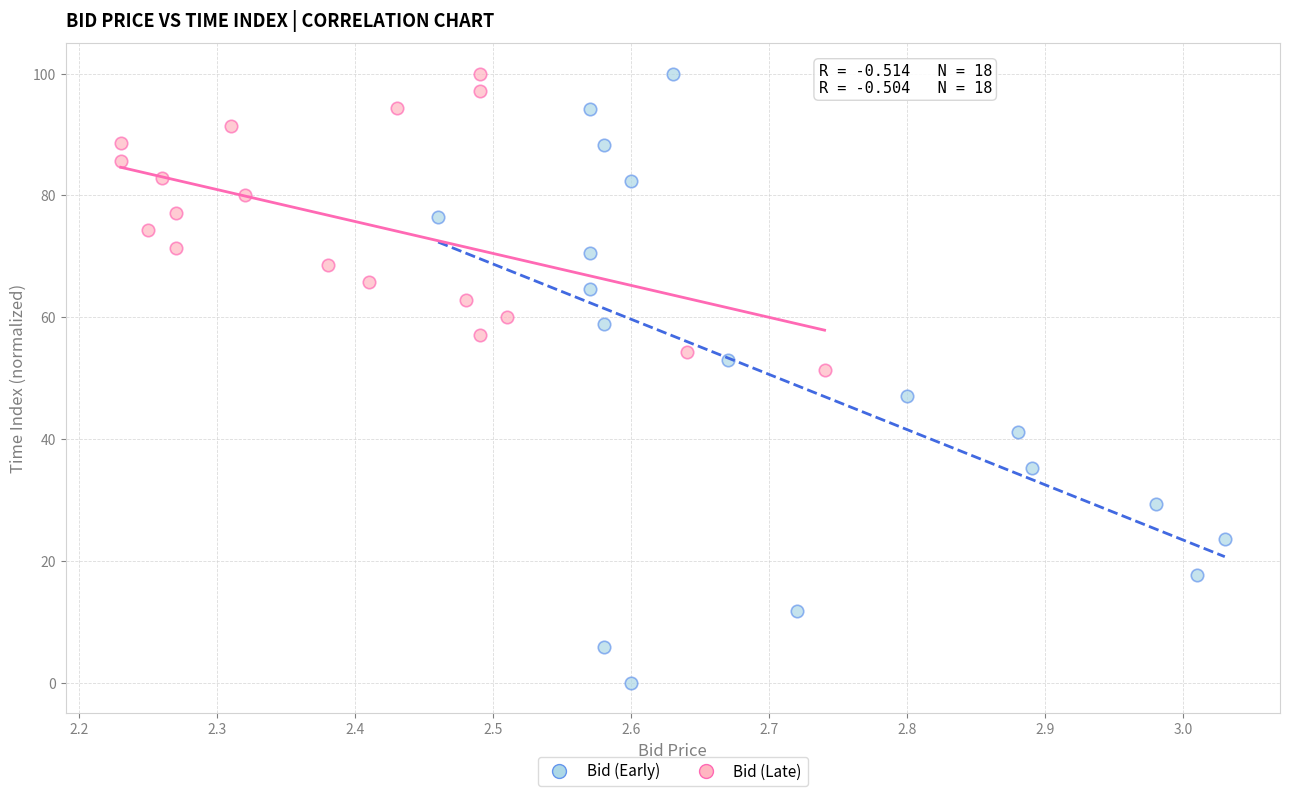

Which series has the largest Y range (max minus min)?

Bid (Early)